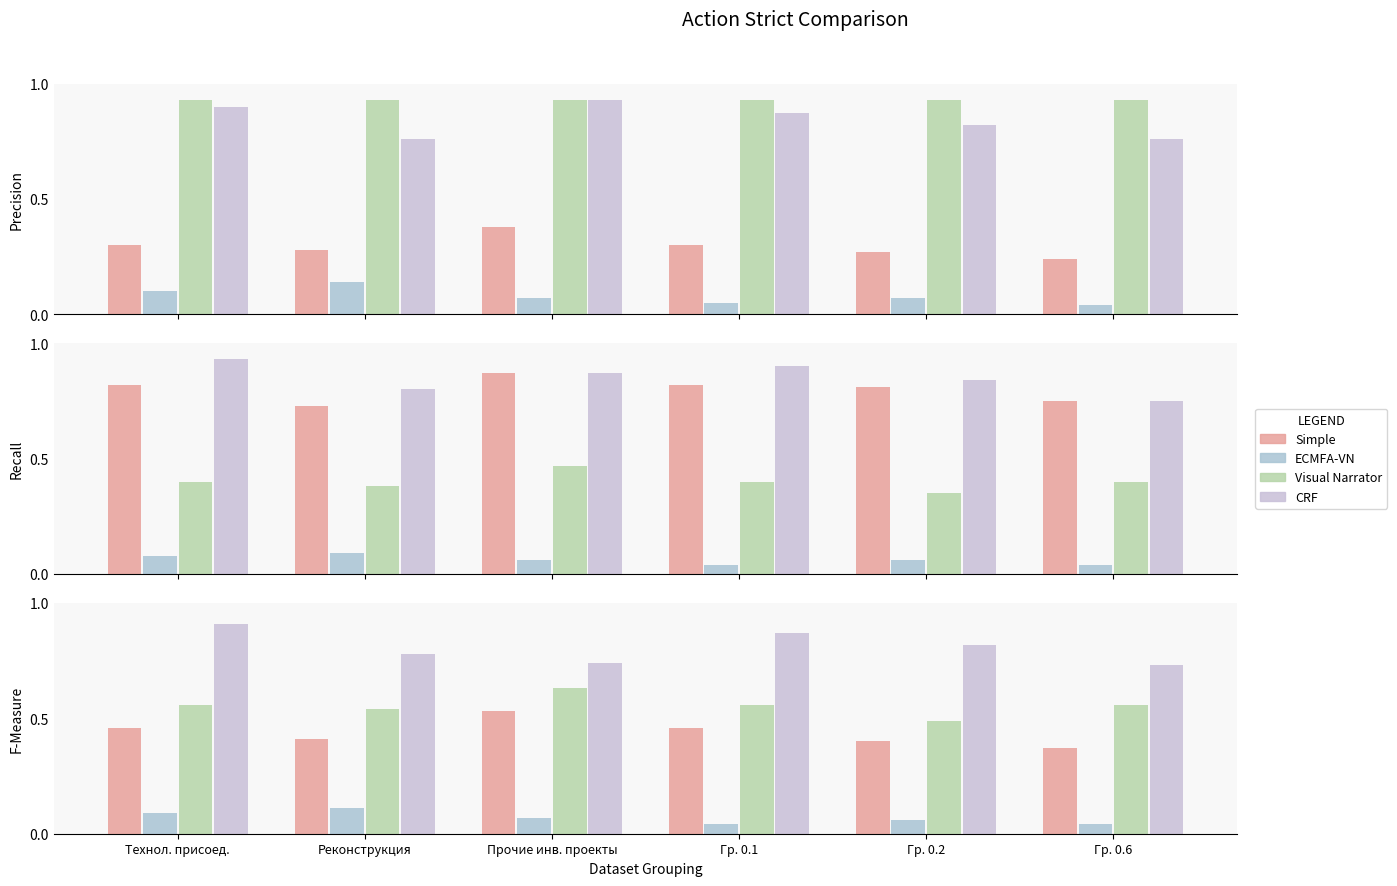

Which series changed the most between Гр. 0.1 and Гр. 0.6?

CRF